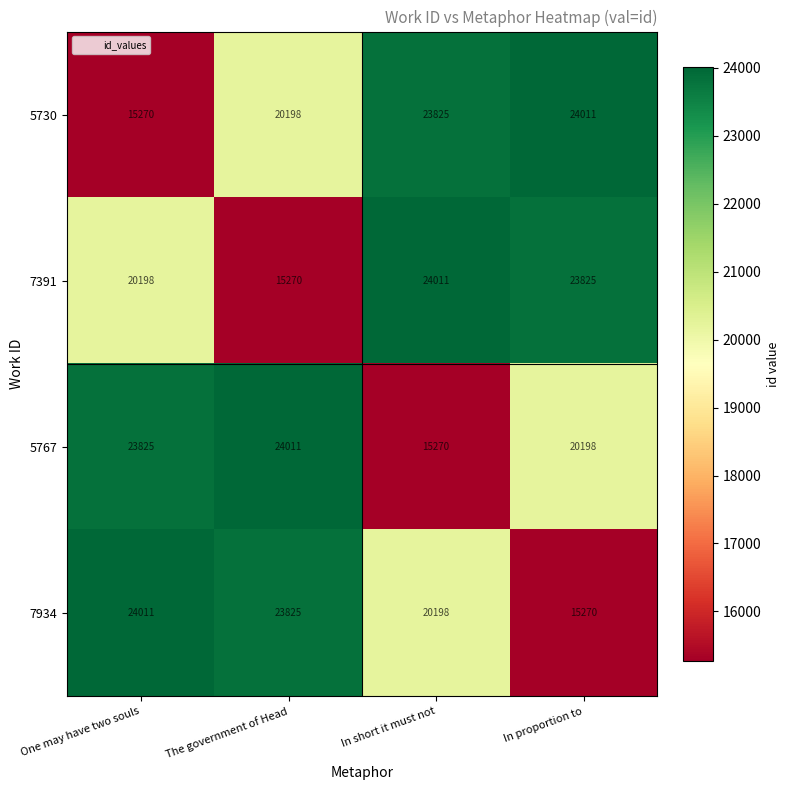

Reading left to right, extract all data points from this chart.

5730: 15270	20198	23825	24011
7391: 20198	15270	24011	23825
5767: 23825	24011	15270	20198
7934: 24011	23825	20198	15270